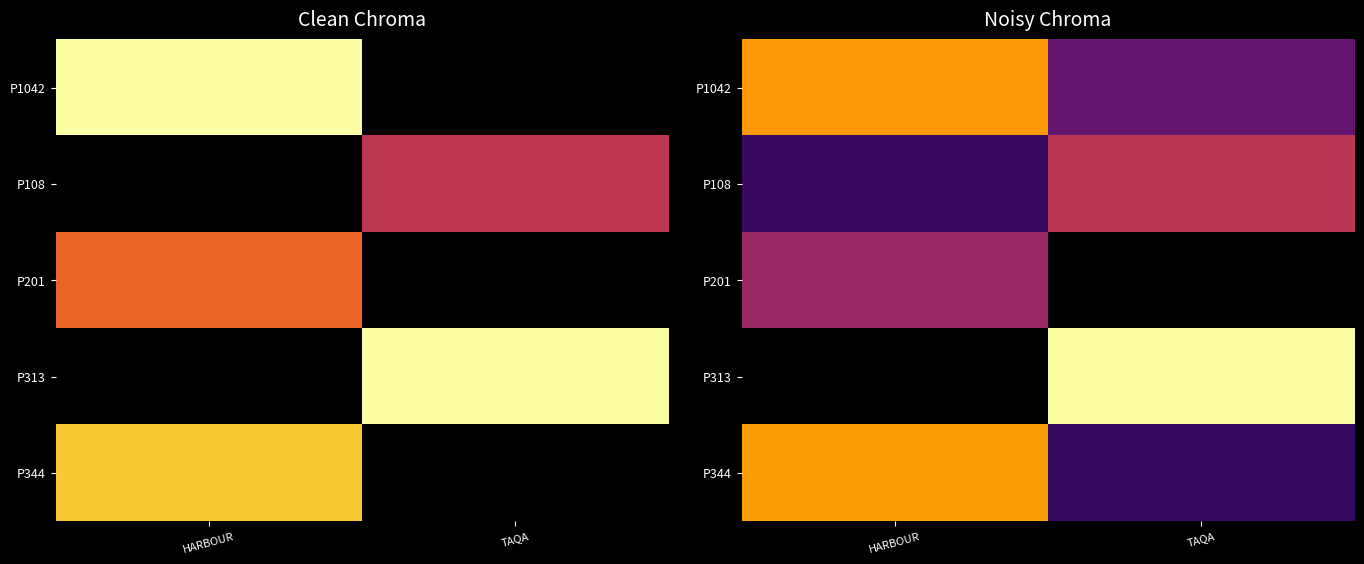

What is the difference between the highest and lowest values at TAQA?

13197.1